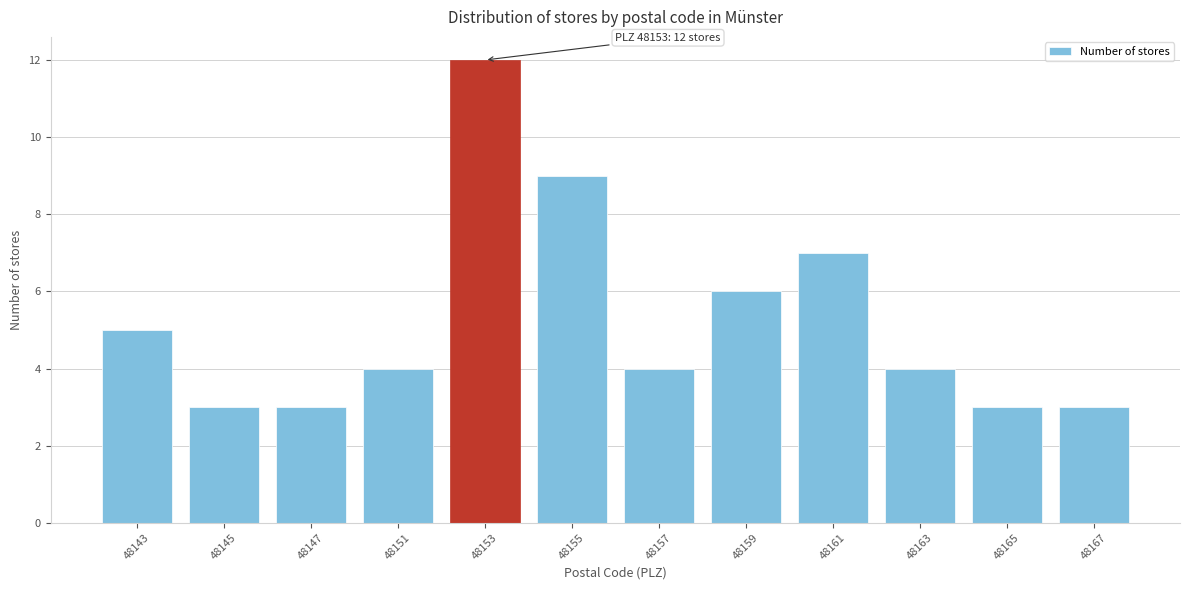

Reading left to right, extract all data points from this chart.

48143=5	48145=3	48147=3	48151=4	48153=12	48155=9	48157=4	48159=6	48161=7	48163=4	48165=3	48167=3